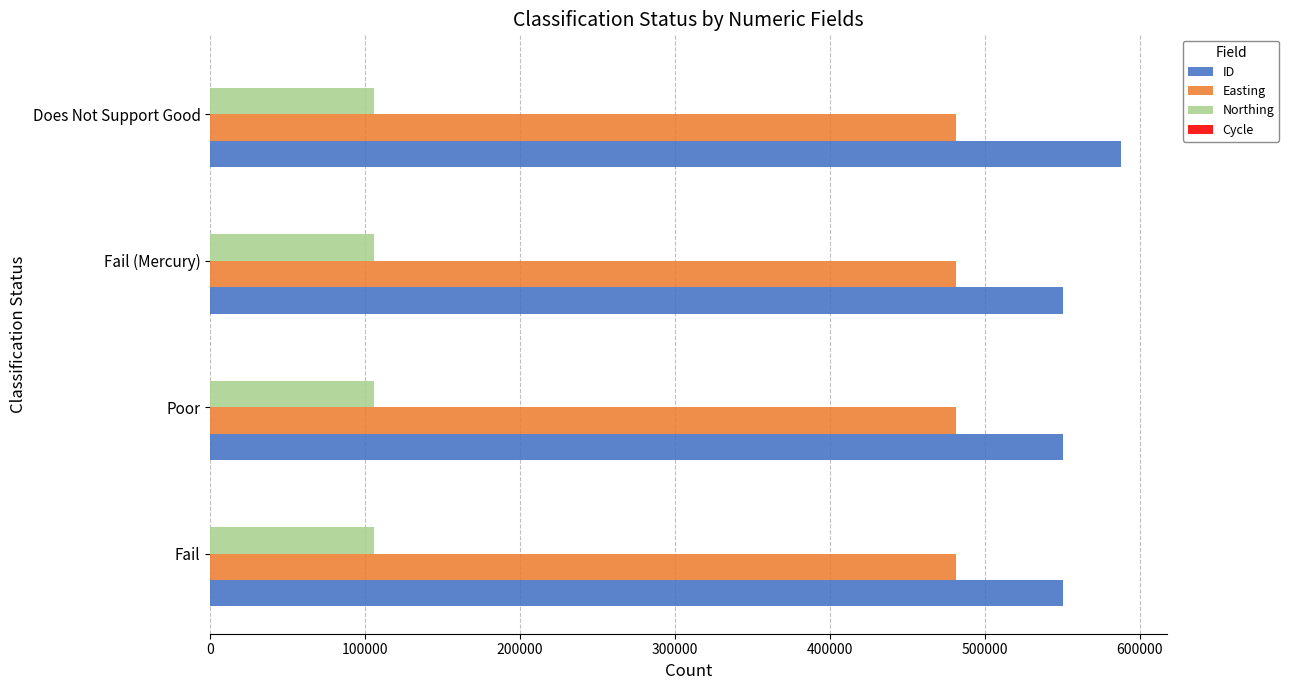

What is the maximum value for Easting?

481360